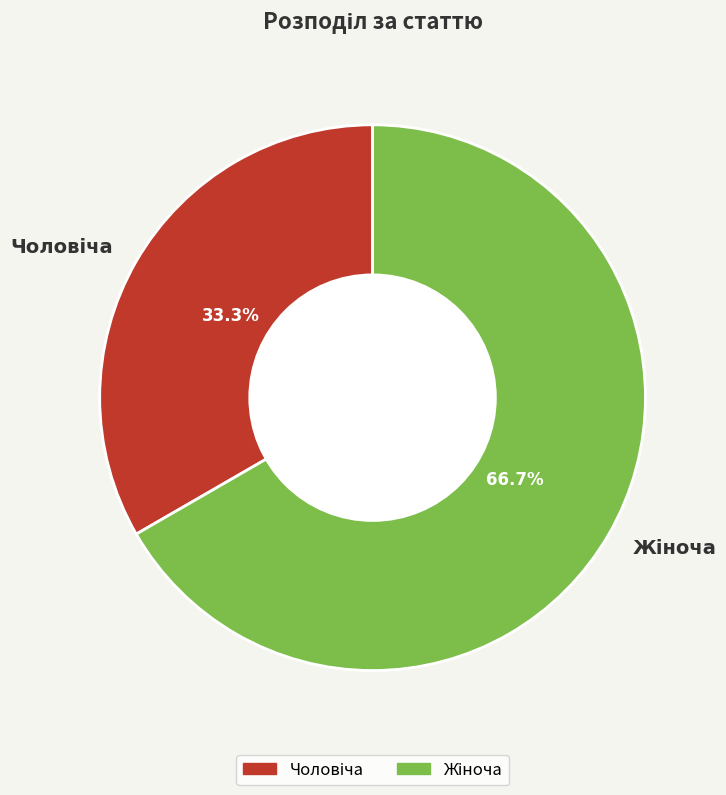

Is there a majority slice in this chart?

Yes